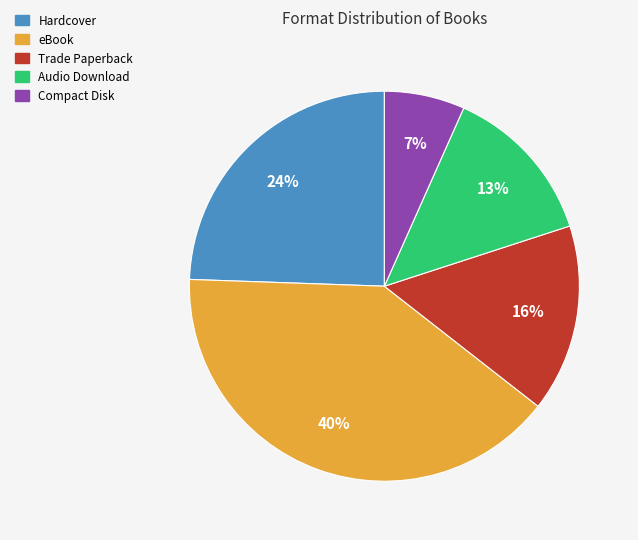

To the nearest percent, what is the combined percentage of Trade Paperback and Audio Download?

29%